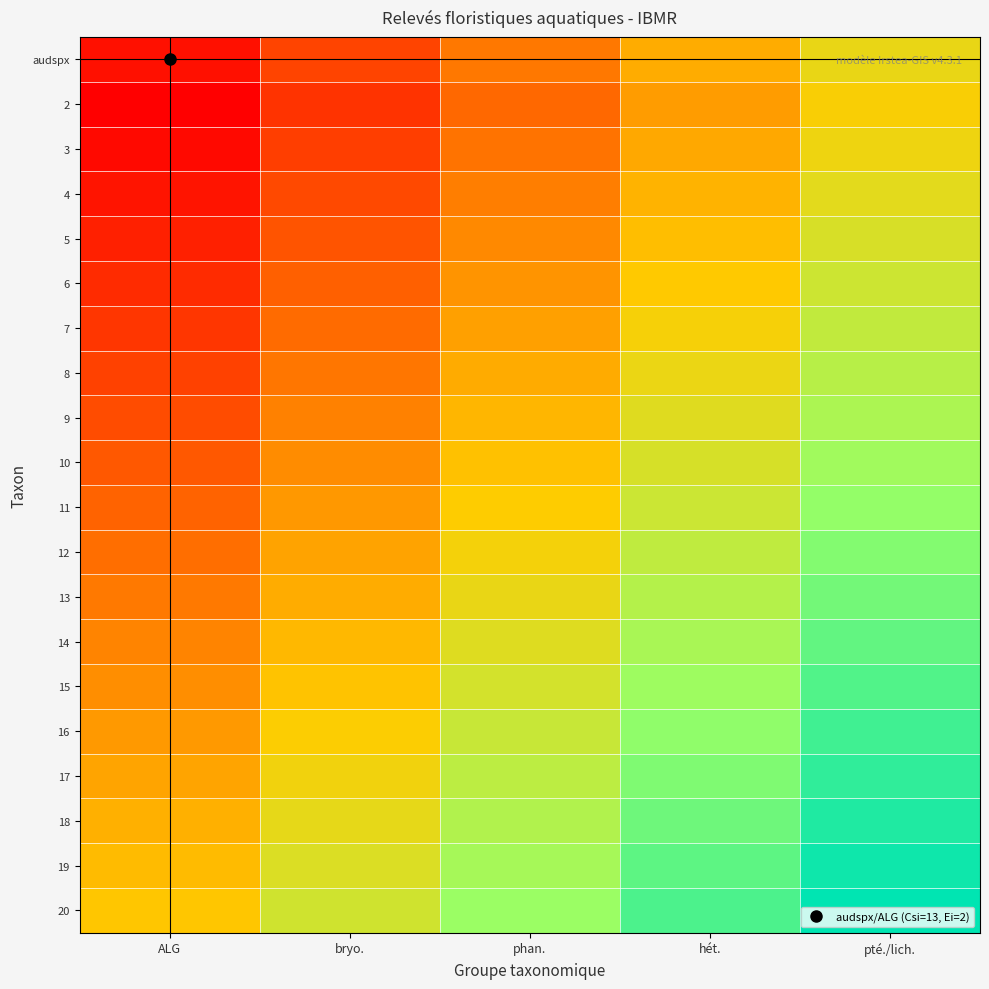

What is the maximum value shown in the chart?

100.0